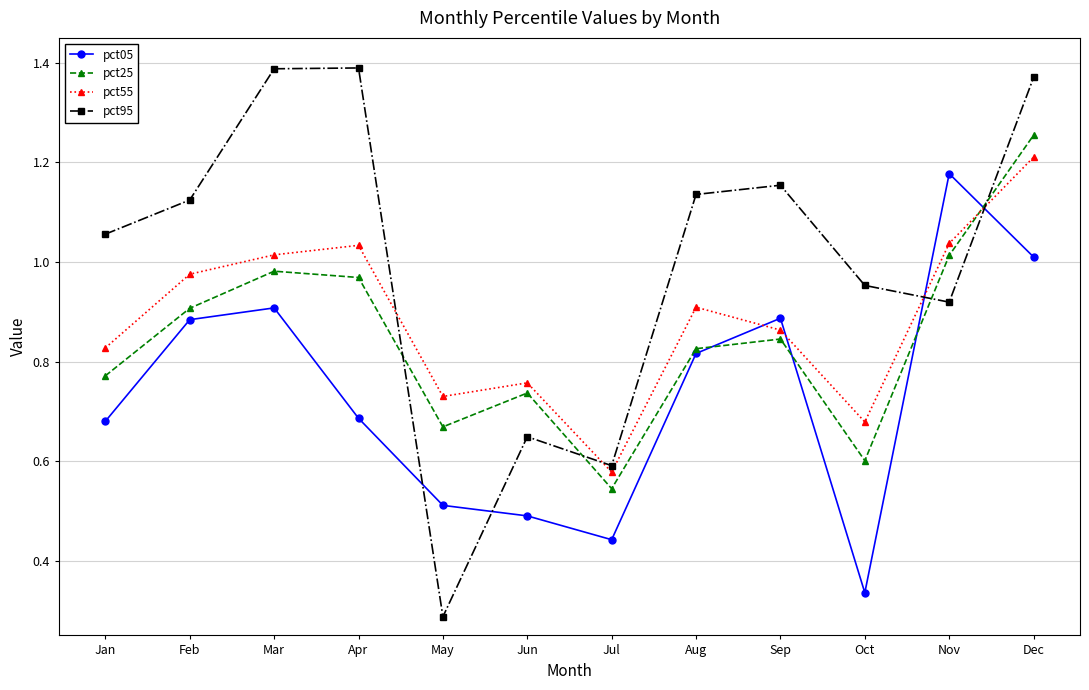

True or false: pct95 and pct05 cross at least once.

True